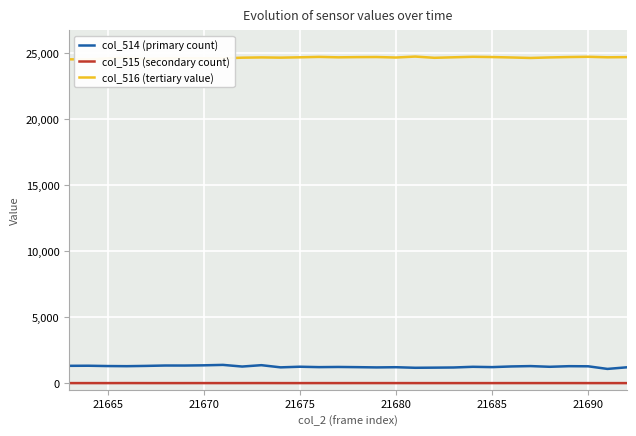

Is it true that col_515 (secondary count) equals 0 at 21690?

True